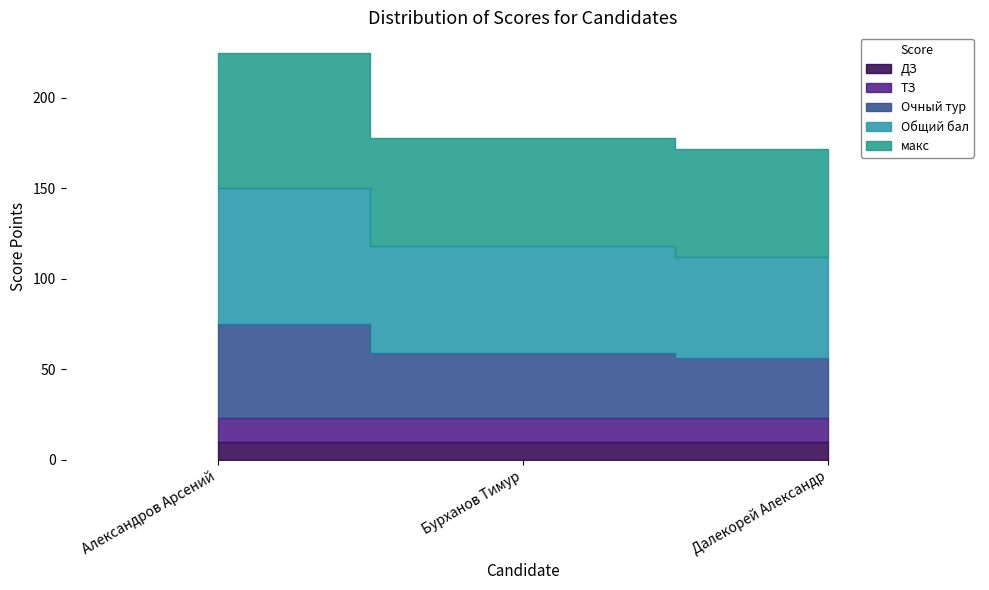

At which category is the sum across all series the highest?

Александров Арсений